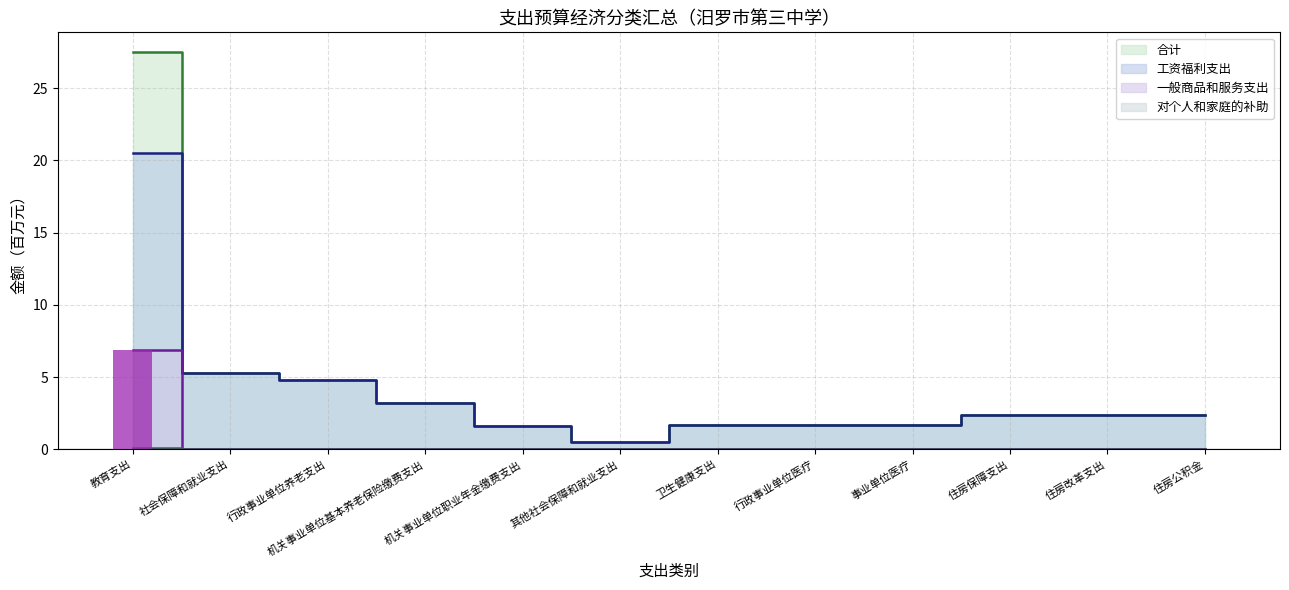

What is the label of the 7th bar from the left?

卫生健康支出